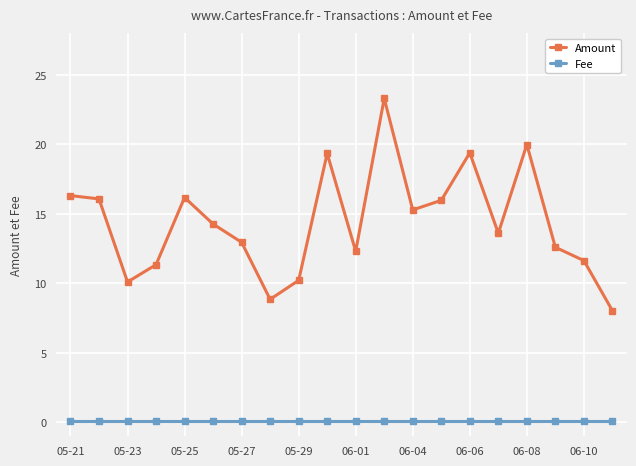

Which series has the widest spread of values?

Amount